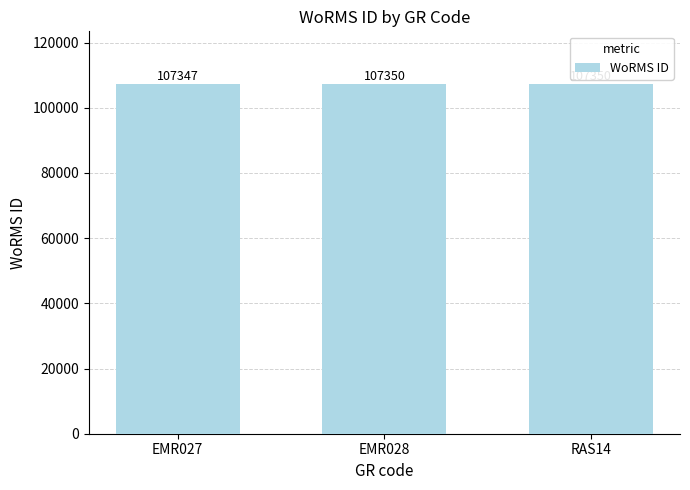

What is the minimum value shown in the chart?

107347